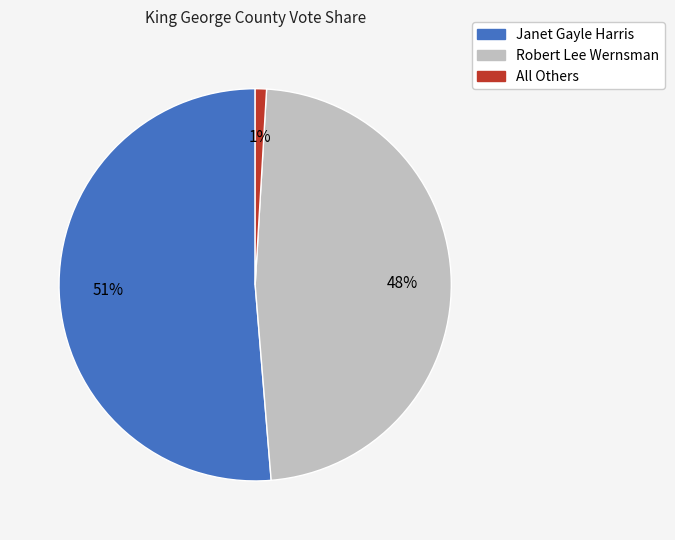

What is the largest slice in the pie chart?

Janet Gayle Harris